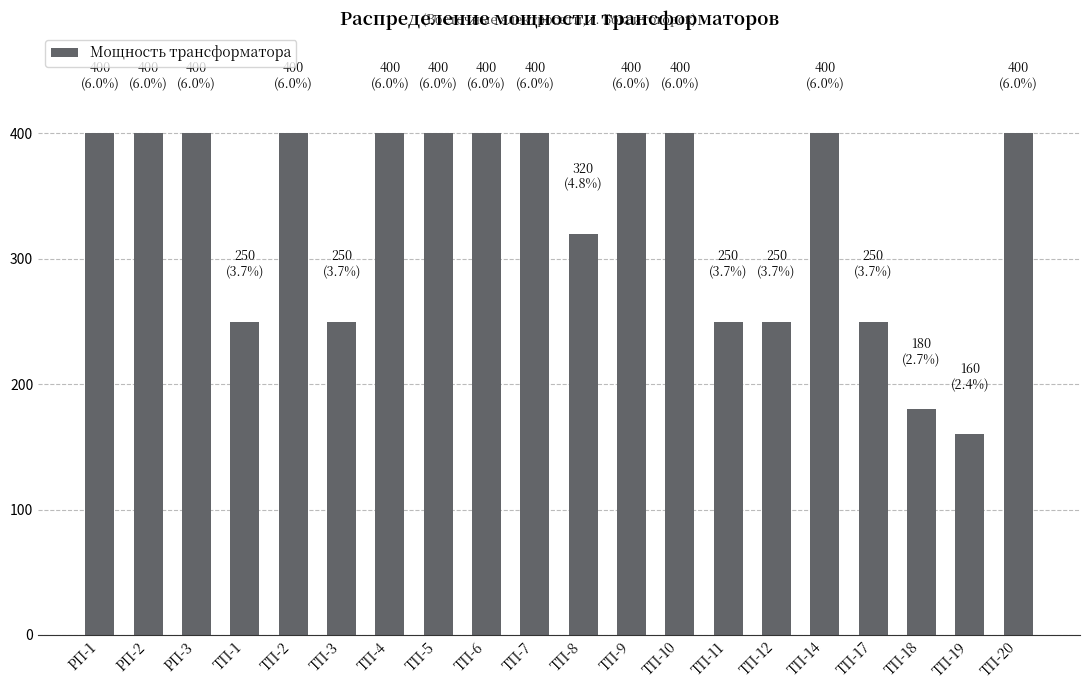

At which category does the chart reach its minimum across all series?

ТП-19